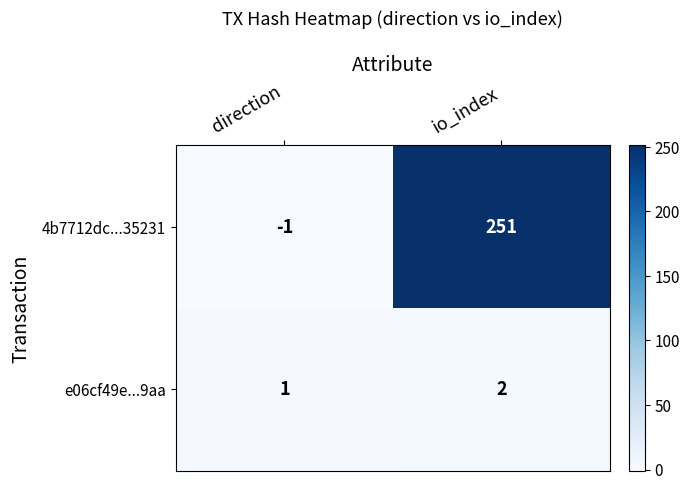

List the series in order of their peak value, highest first.

4b7712dc...35231, e06cf49e...9aa